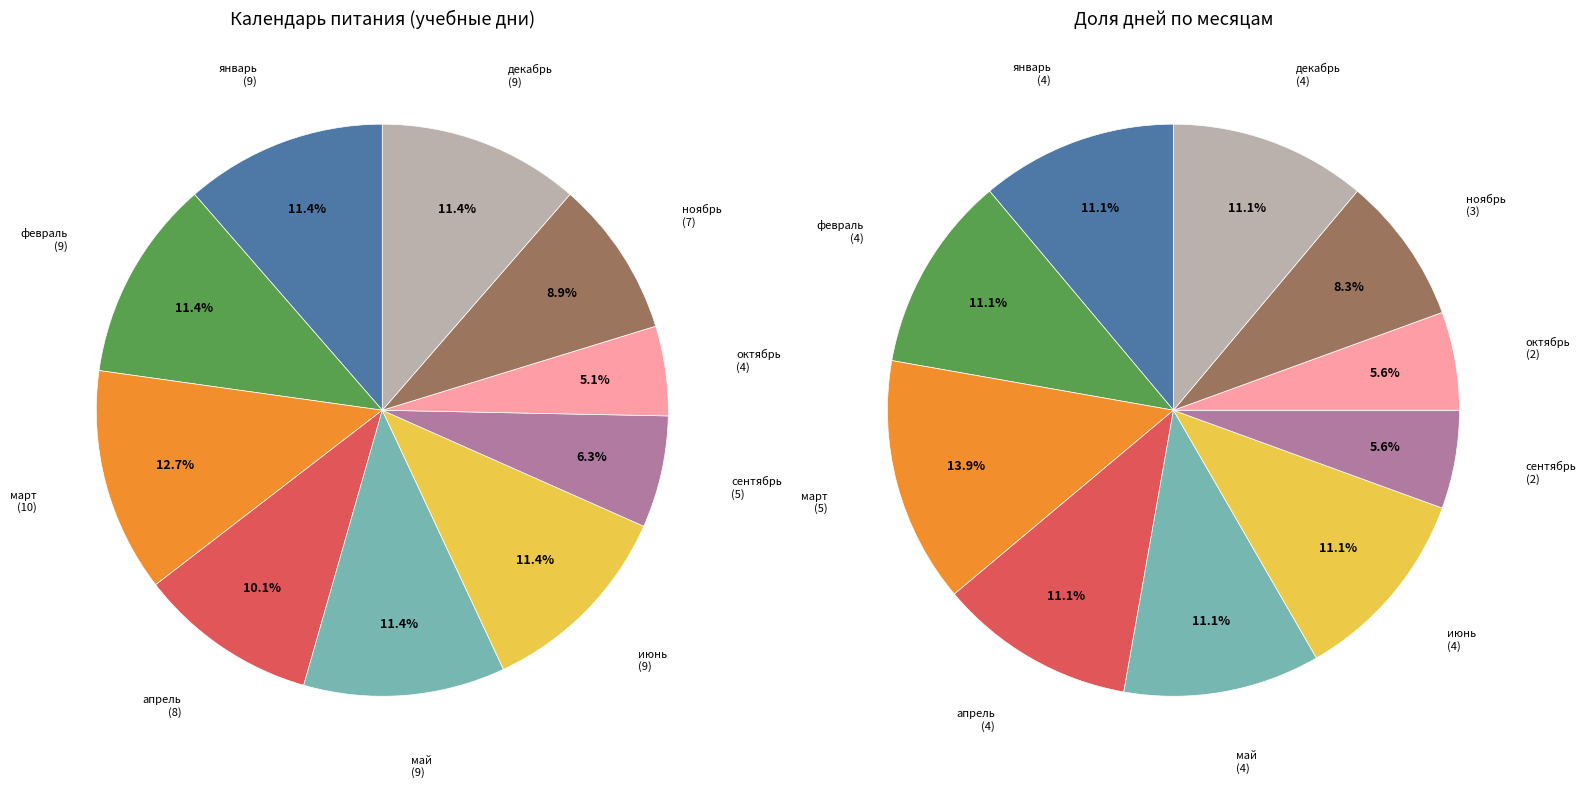

Approximately how many times larger is the value at ноябрь compared to октябрь?

1.8